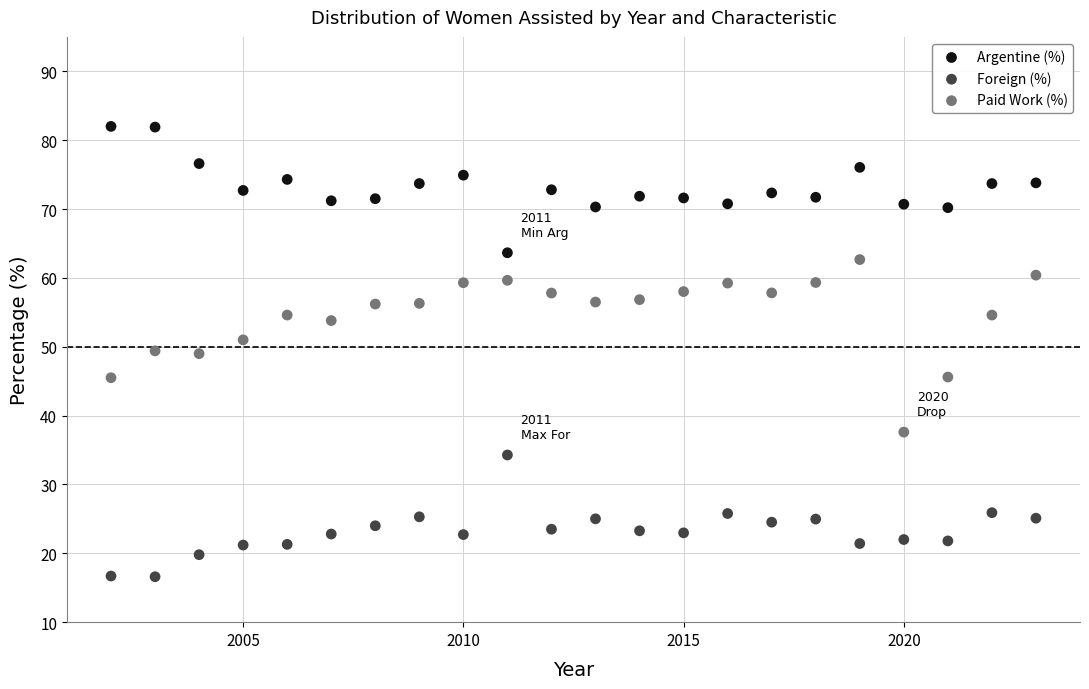

Across all data points, what is the range of X values (max minus min)?

21.0